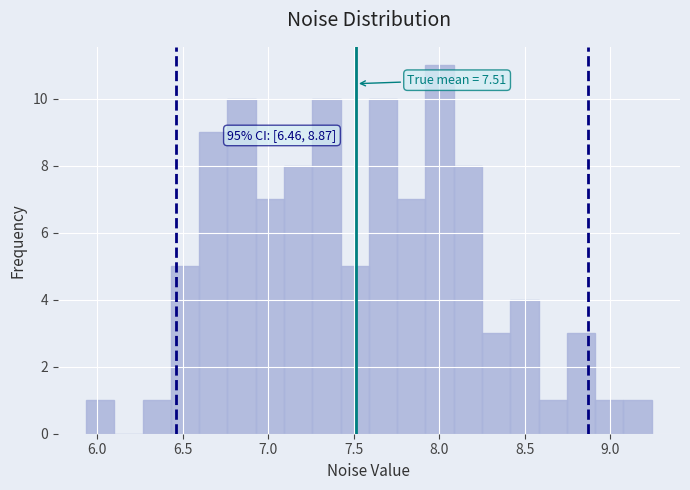

Read against the x-axis, roughly where is the centre of the tallest bar?

8.00